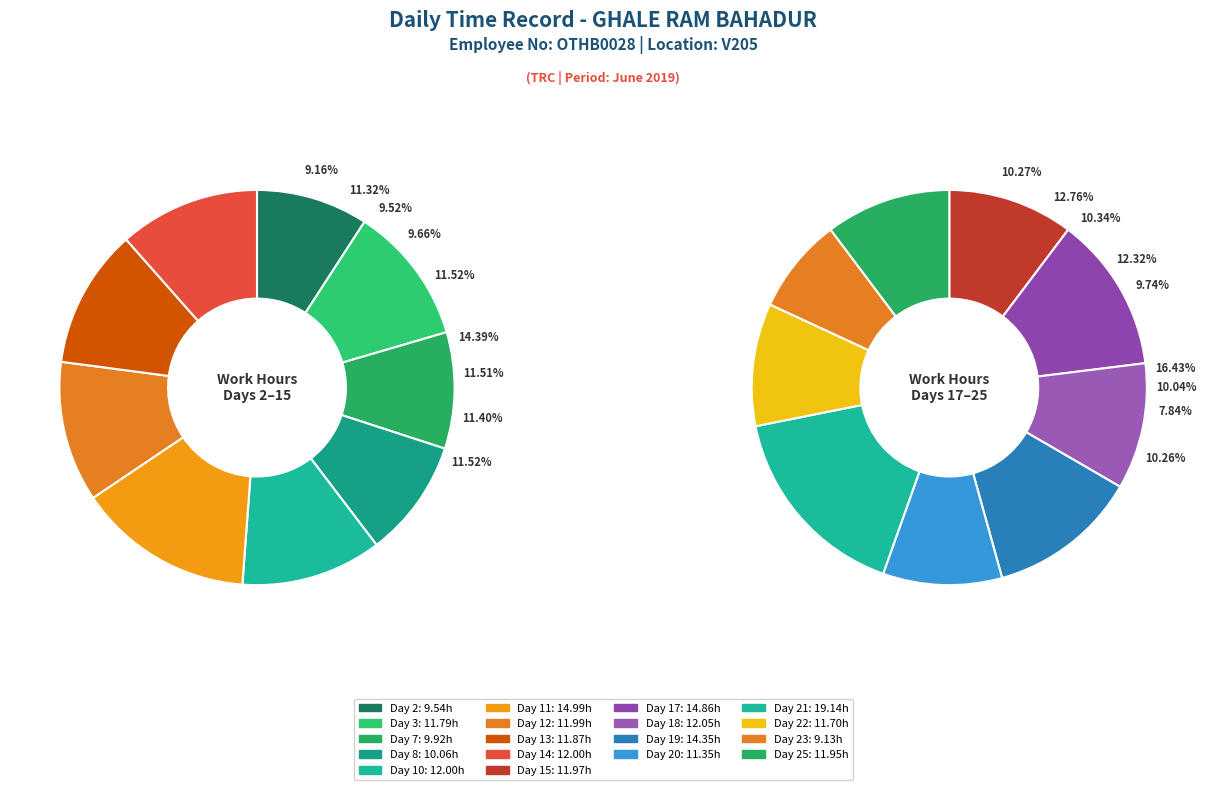

How much of the chart is everything except Day 22?

94.7%